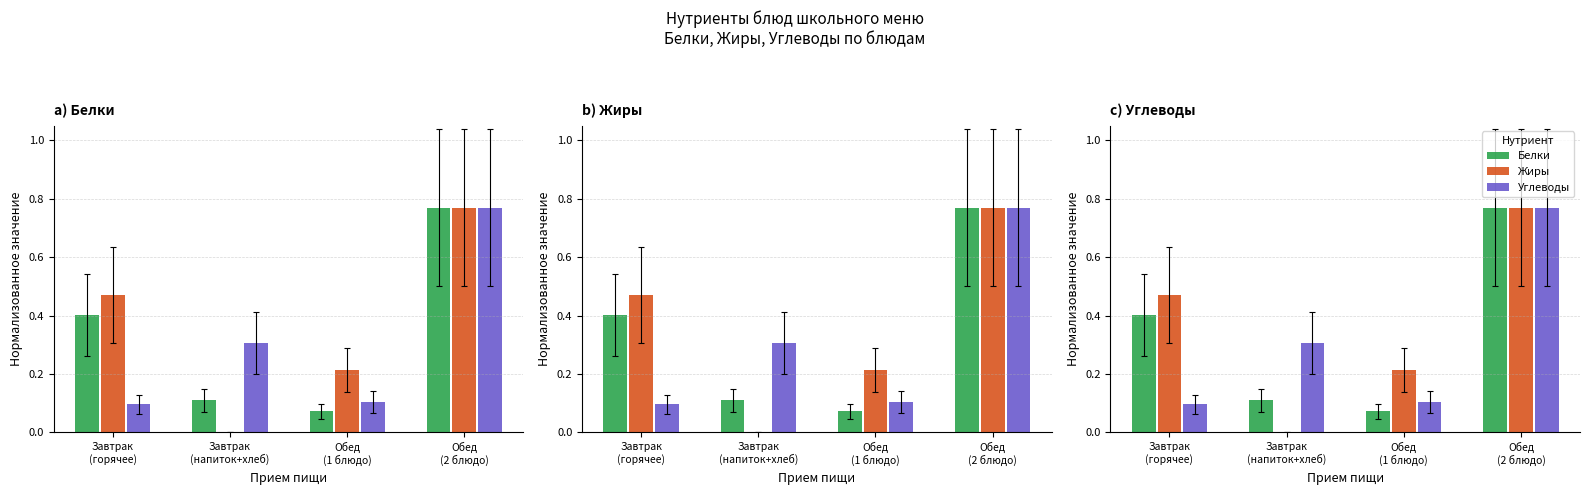

What is the average value of the Углеводы series?

0.3